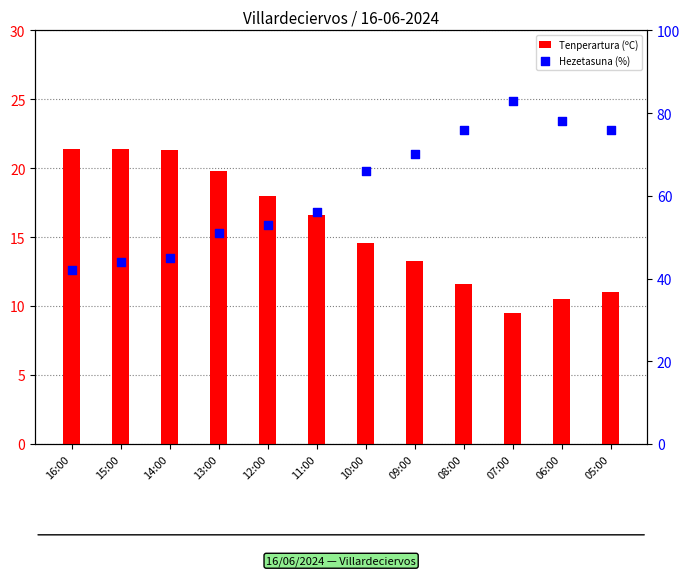

What are all the series names shown in the legend?

Tenperartura (ºC), Hezetasuna (%)